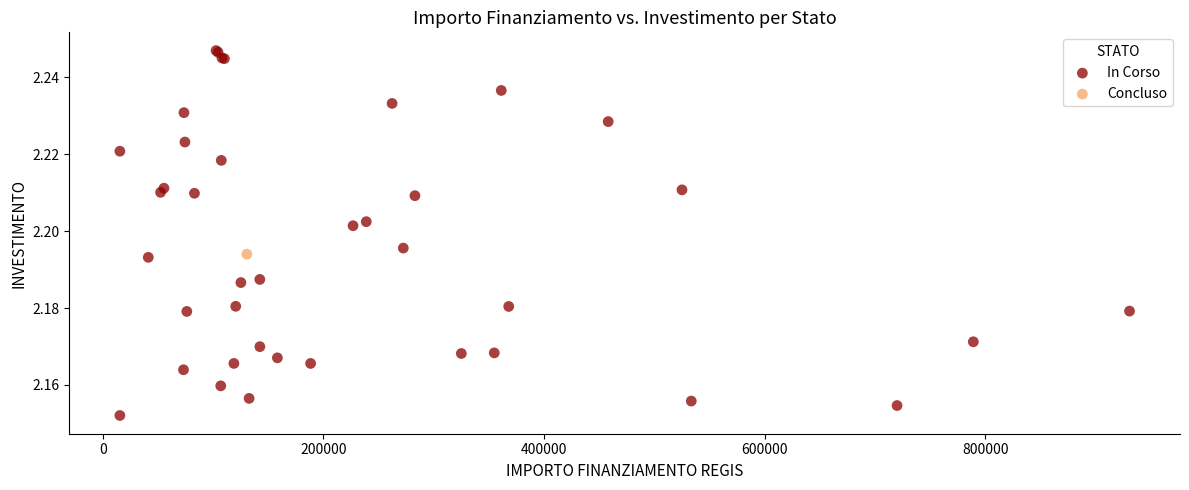

What are all the series names shown in the legend?

In Corso, Concluso